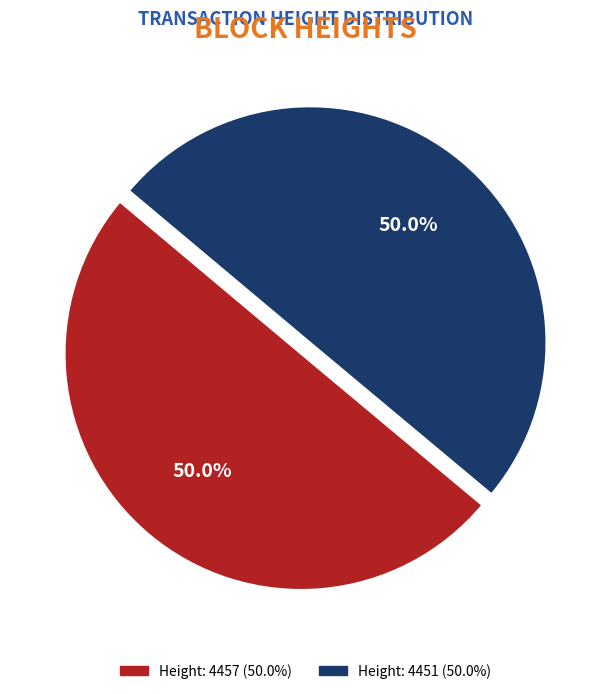

Rank the categories by value from lowest to highest.

Height: 4451, Height: 4457